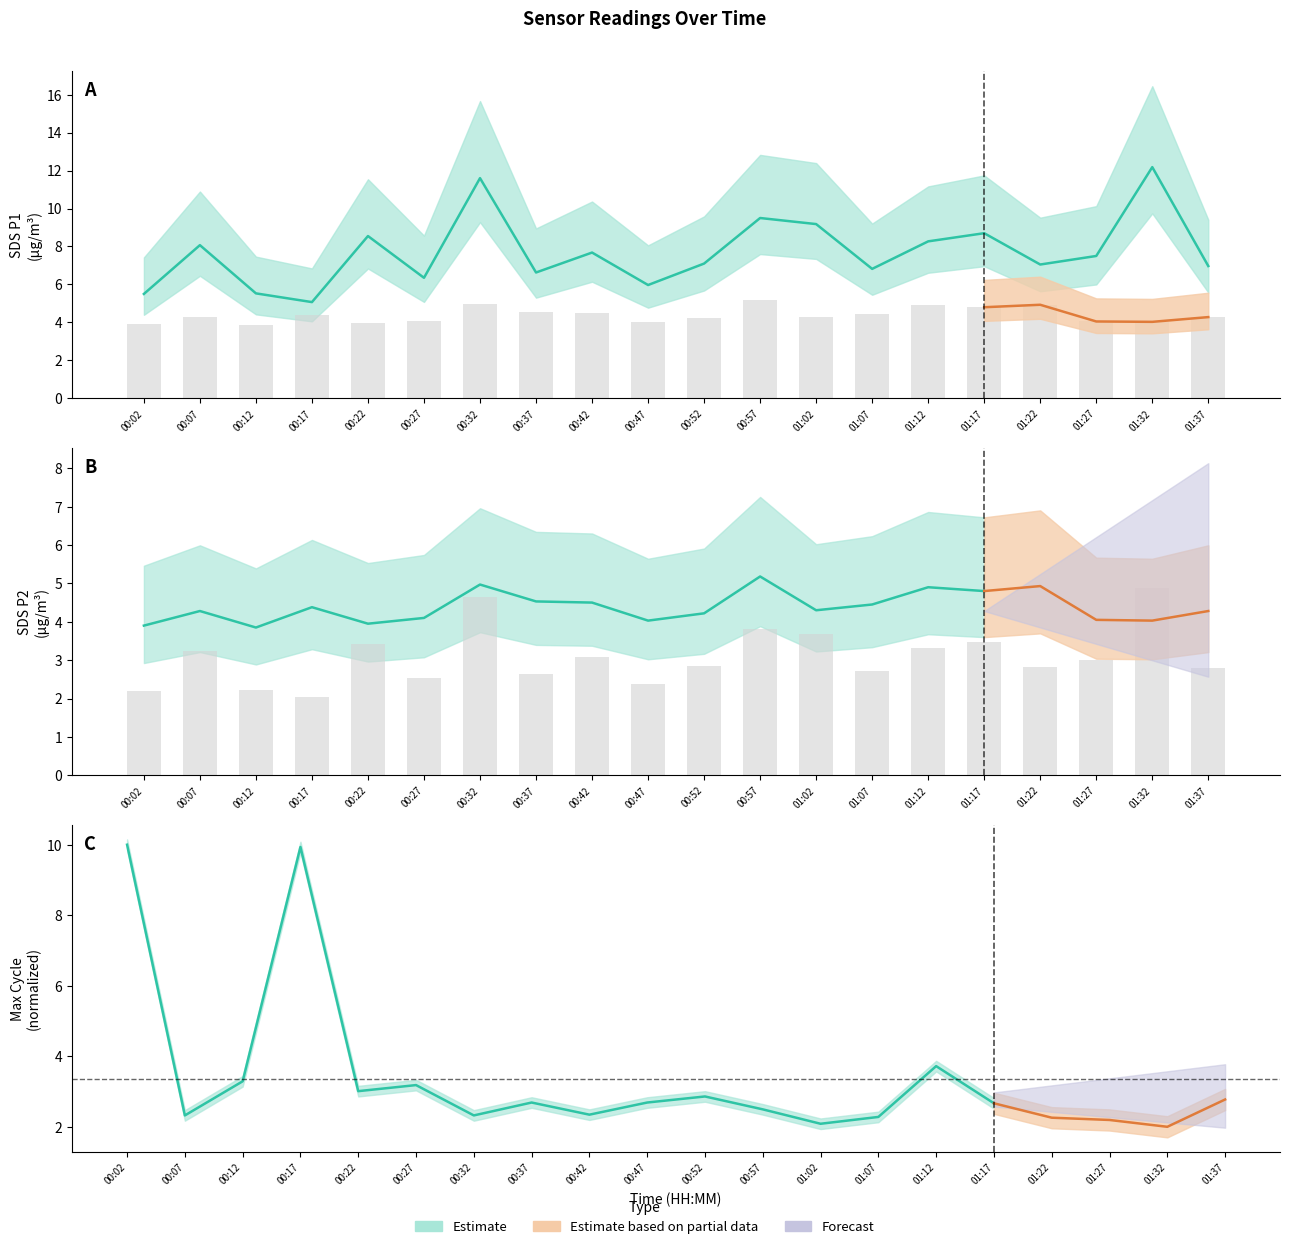

Which label corresponds to the largest value in the chart?

01:32